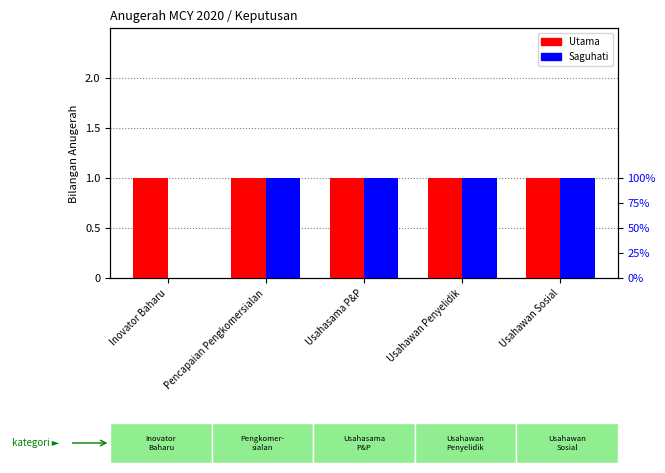

What are all the series names shown in the legend?

Utama, Saguhati